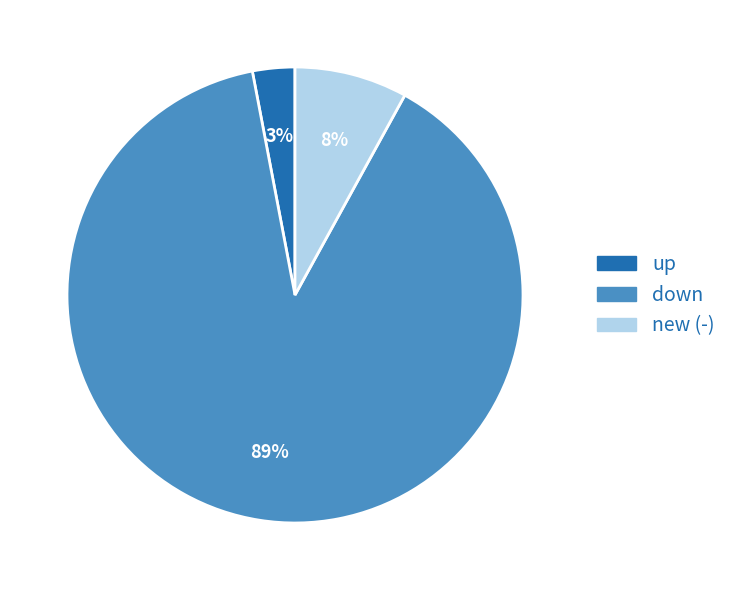

Is there a majority slice in this chart?

Yes